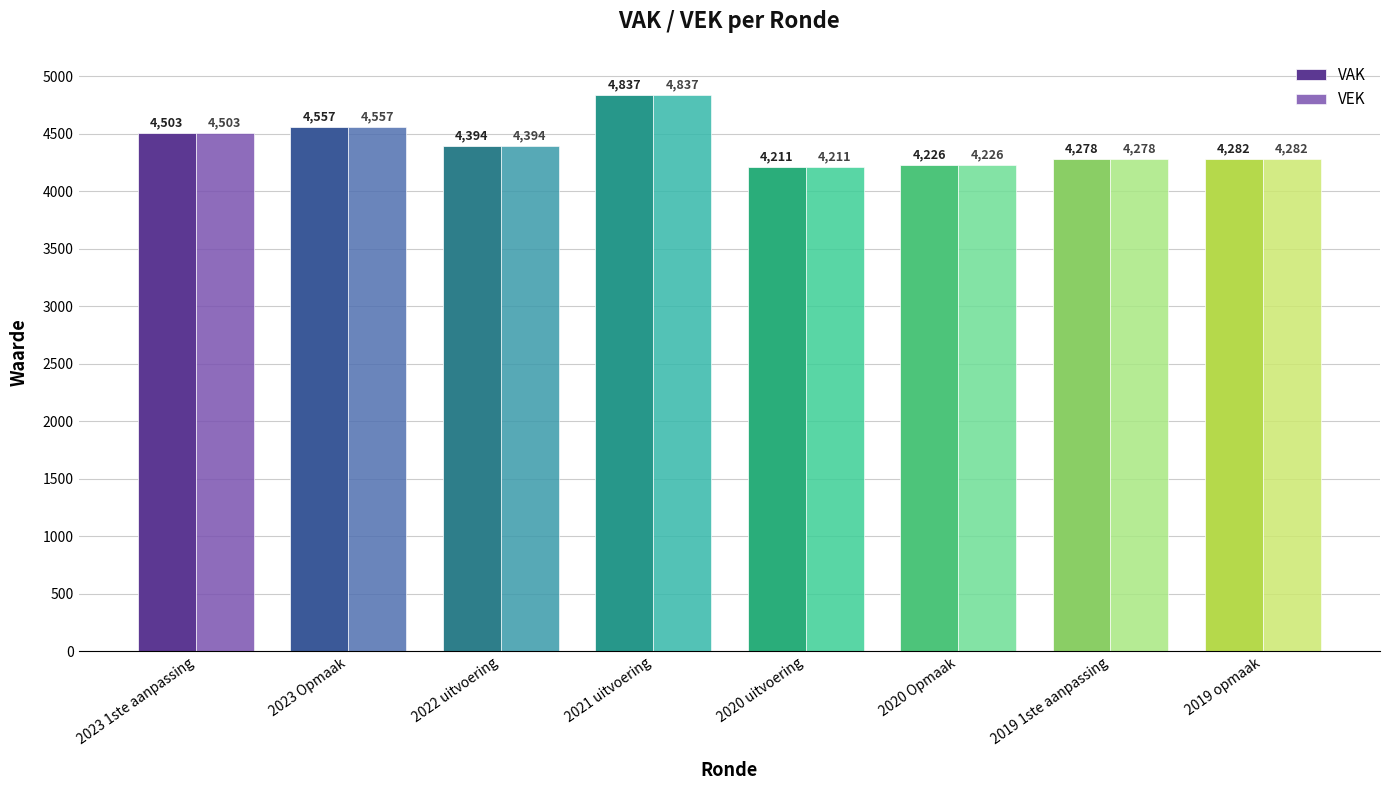

What are all the series names shown in the legend?

VAK, VEK